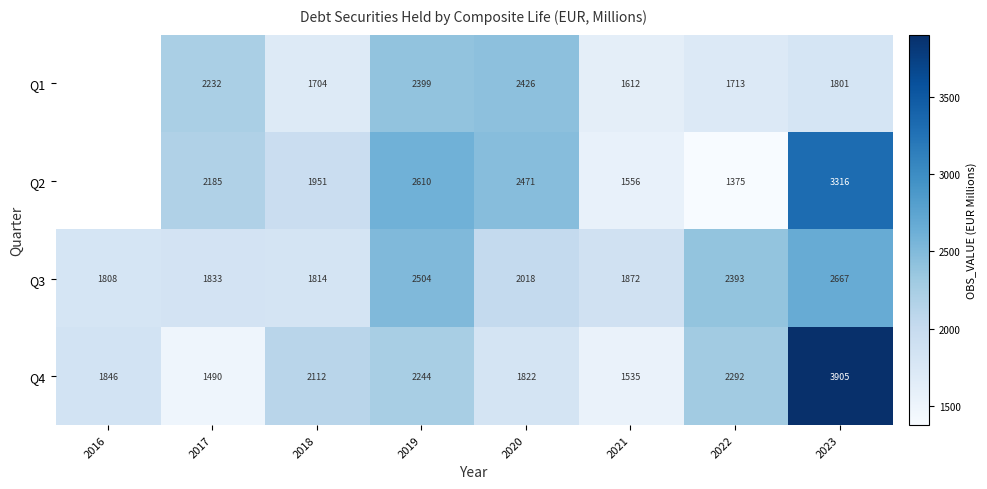

What is the sum of the Q2 values at 2020 and 2021?

4027